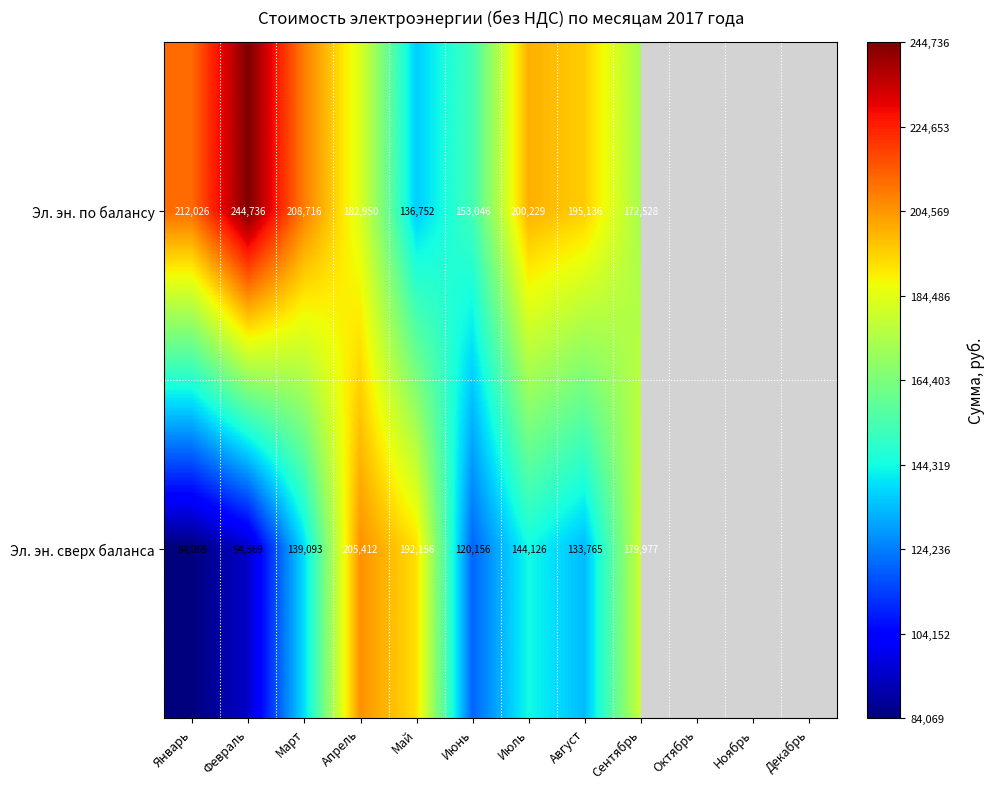

What is the sum of the Эл. эн. по балансу values at Февраль and Январь?

456762